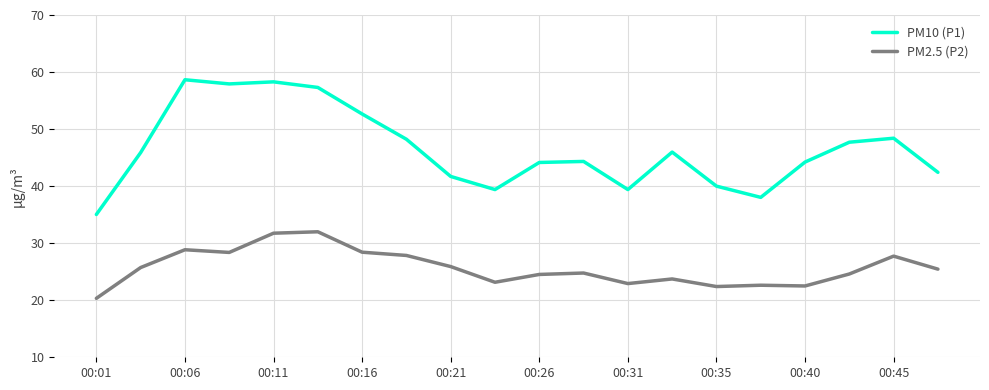

Rank the series by their average value, from highest to lowest.

PM10 (P1), PM2.5 (P2)